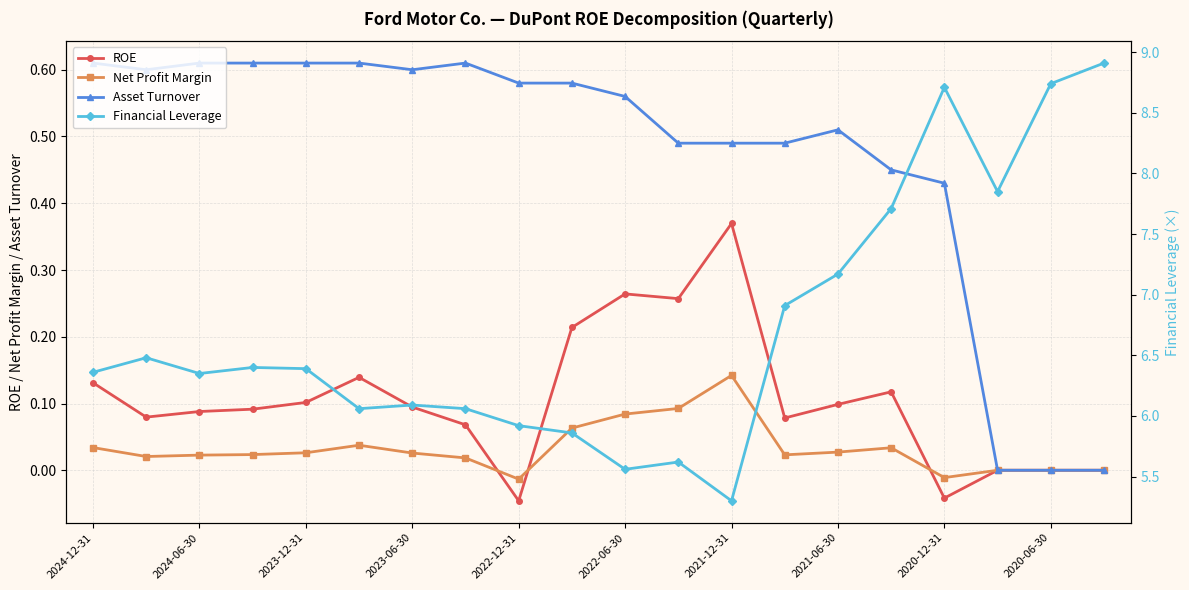

How many times do Net Profit Margin and ROE cross each other?

3